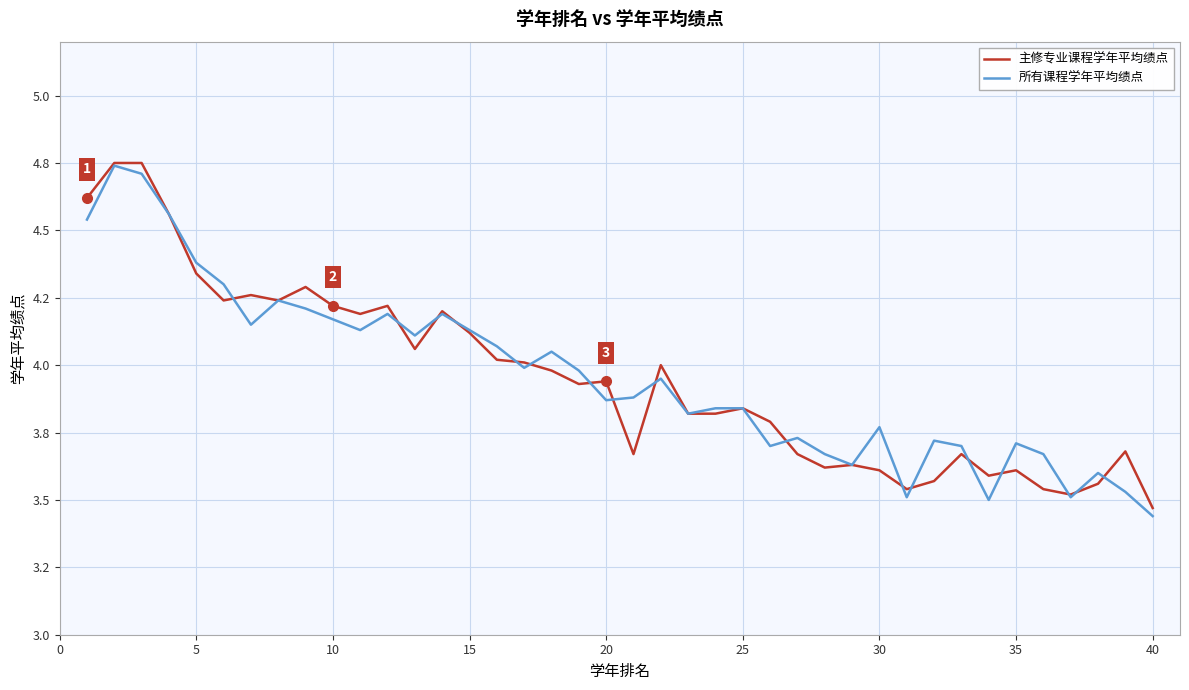

True or false: 主修专业课程学年平均绩点 has more than 2 interior local peaks.

True